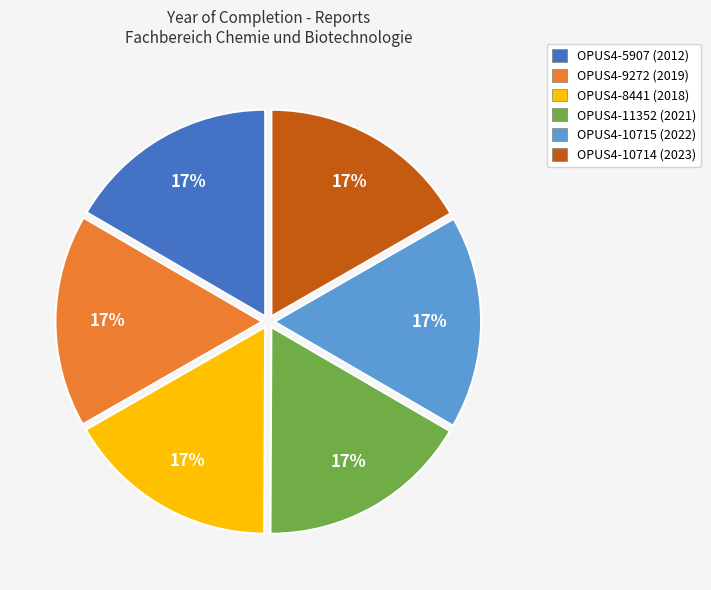

Approximately how many times larger is the value at OPUS4-5907 (2012) compared to OPUS4-10714 (2023)?

1.0